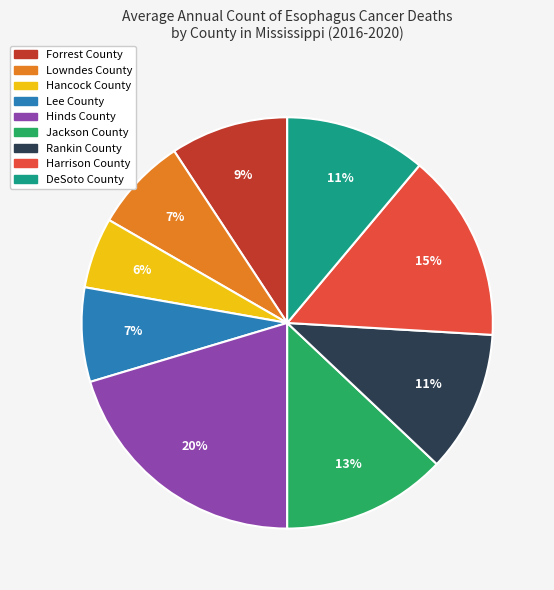

What percentage is the Rankin County slice, to the nearest percent?

11%